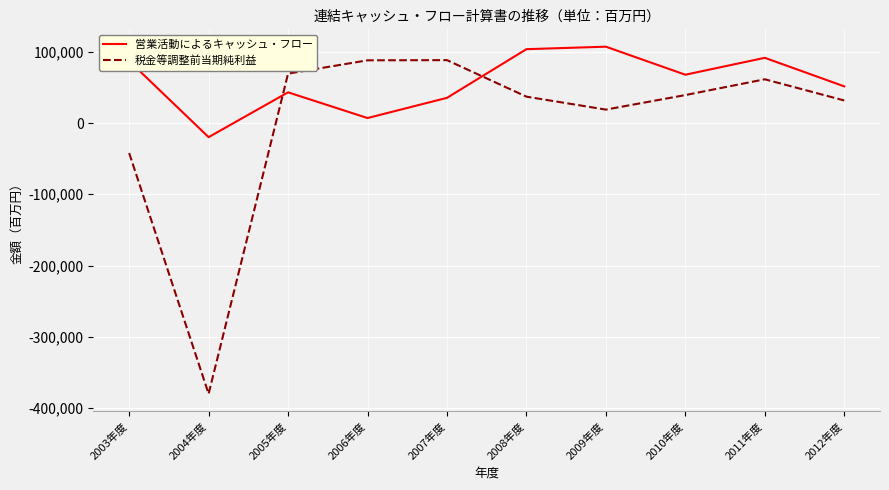

Which category has the lowest value in the 営業活動によるキャッシュ・フロー series?

2004年度